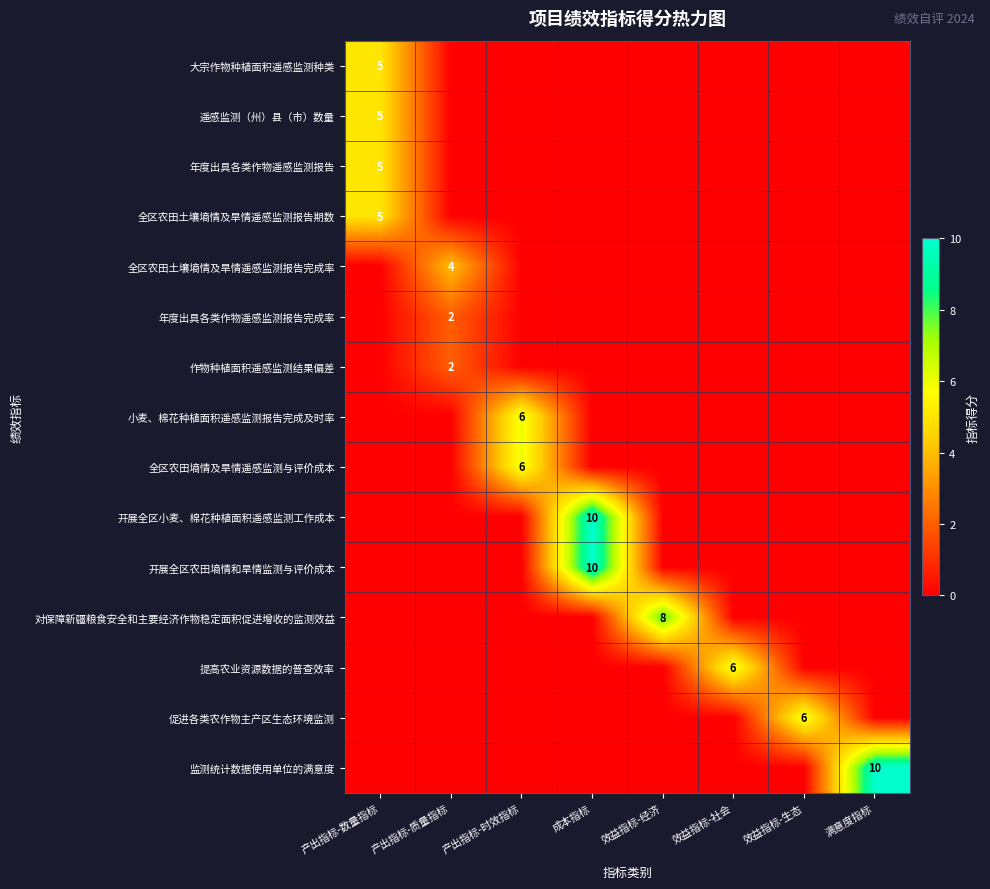

How many 开展全区小麦、棉花种植面积遥感监测工作成本 values are between 0 and 1?

7